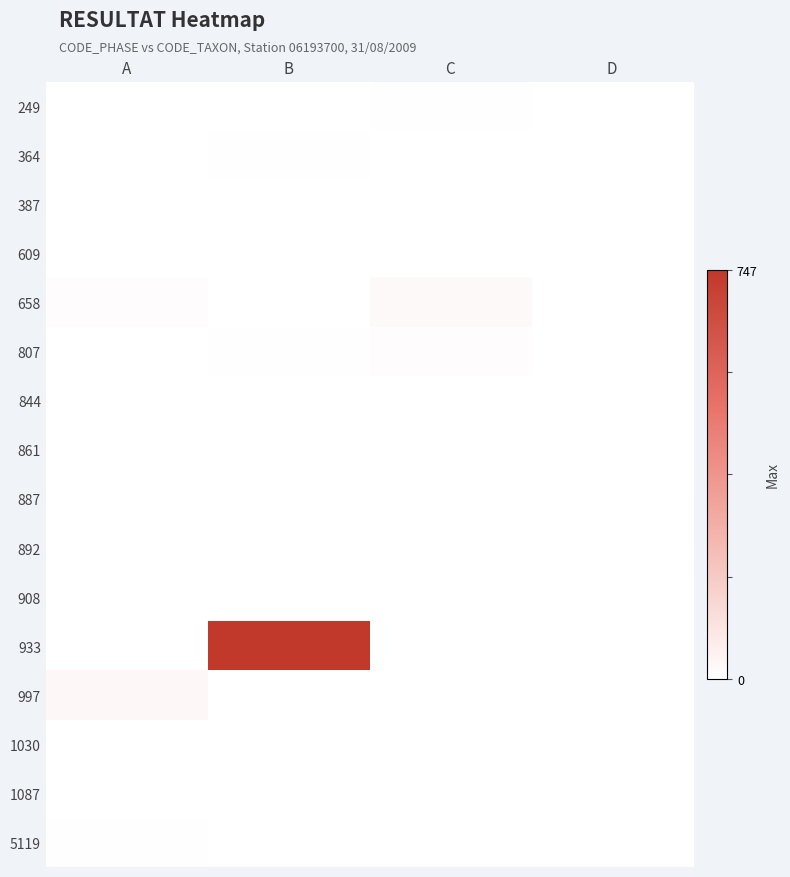

At B, list the series in order from largest to smallest.

933, 807, 364, 249, 387, 609, 658, 844, 861, 887, 892, 908, 997, 1030, 1087, 5119